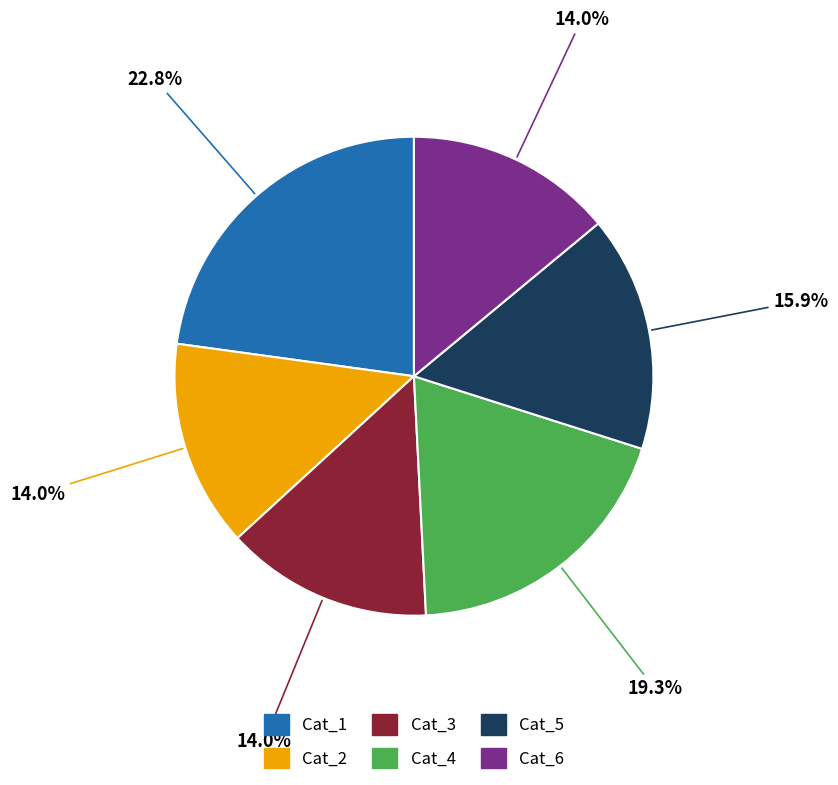

To the nearest percent, what is the difference between the largest and smallest slice percentages?

9%